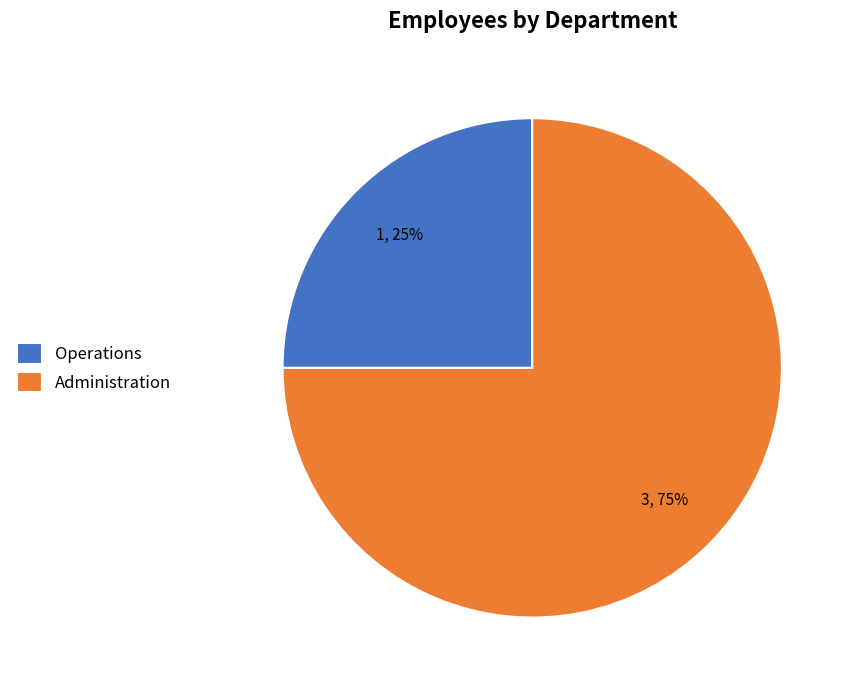

Which has a higher value, Operations or Administration?

Administration